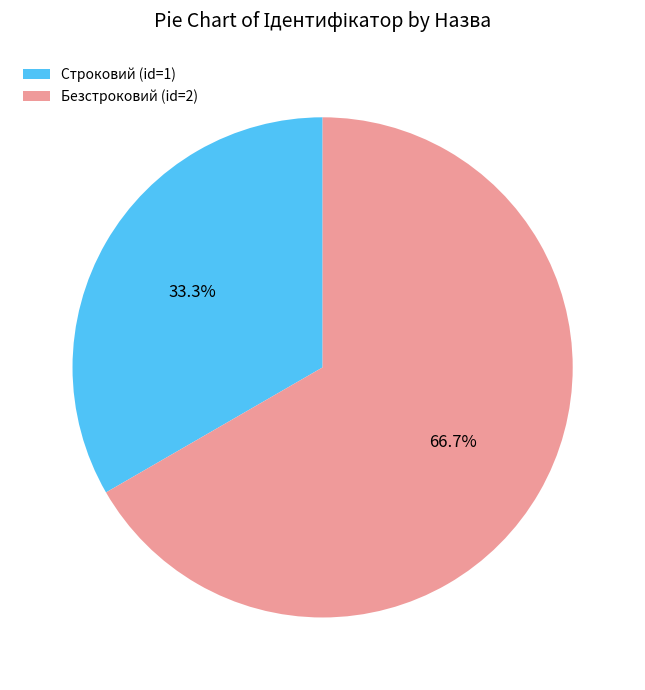

Rank the categories by value from highest to lowest.

Безстроковий, Строковий